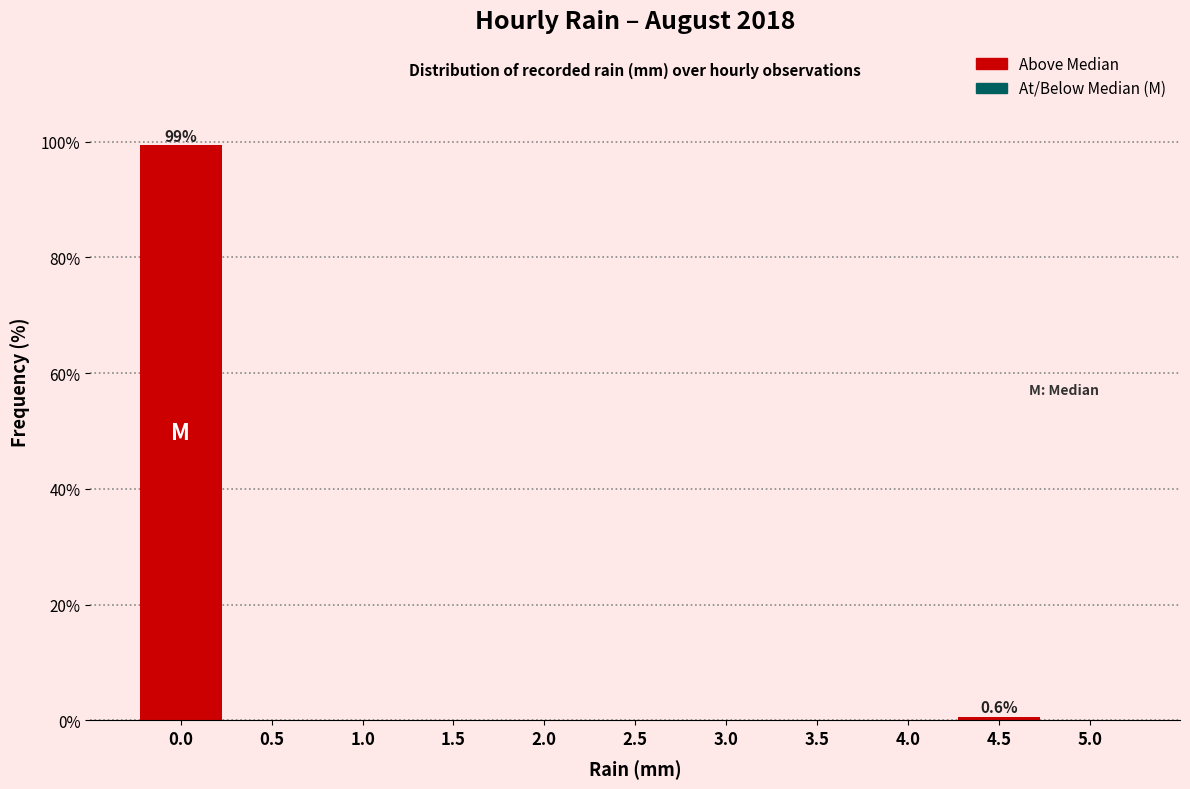

Reading left to right, what are all the values shown in this chart?

0.0=99.4	0.5=0.0	1.0=0.0	1.5=0.0	2.0=0.0	2.5=0.0	3.0=0.0	3.5=0.0	4.0=0.0	4.5=0.6	5.0=0.0